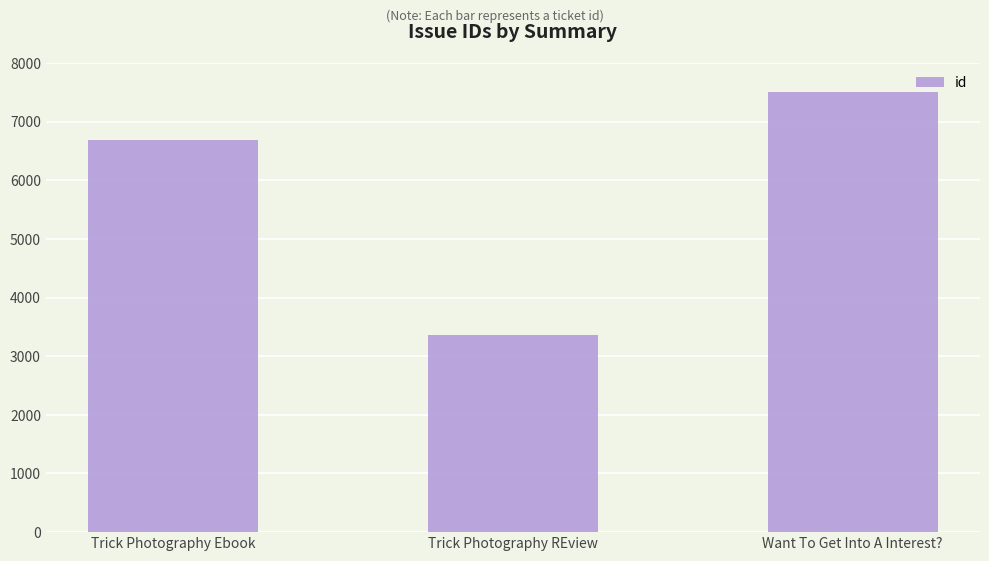

How many categories are shown in the chart?

3